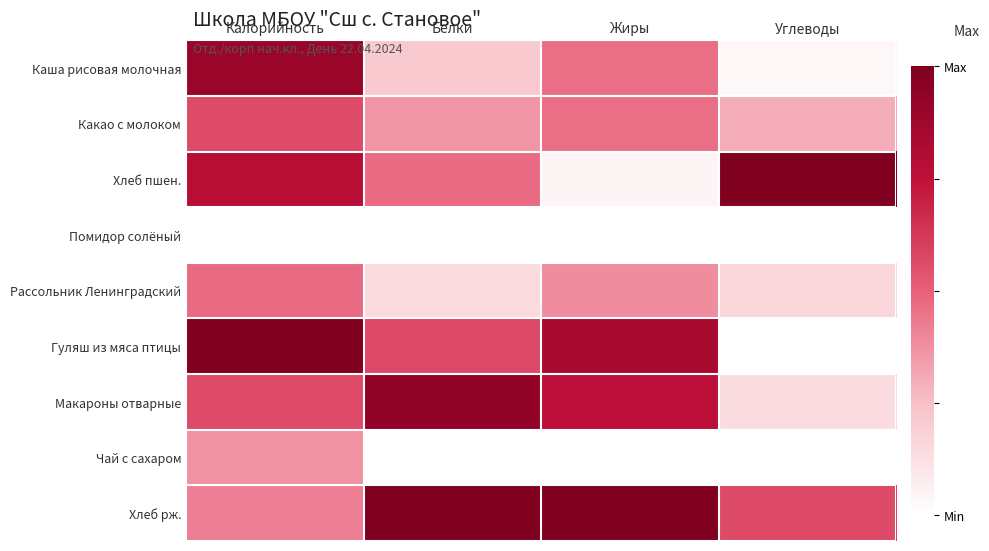

Which series has the widest spread of values?

Гуляш из мяса птицы